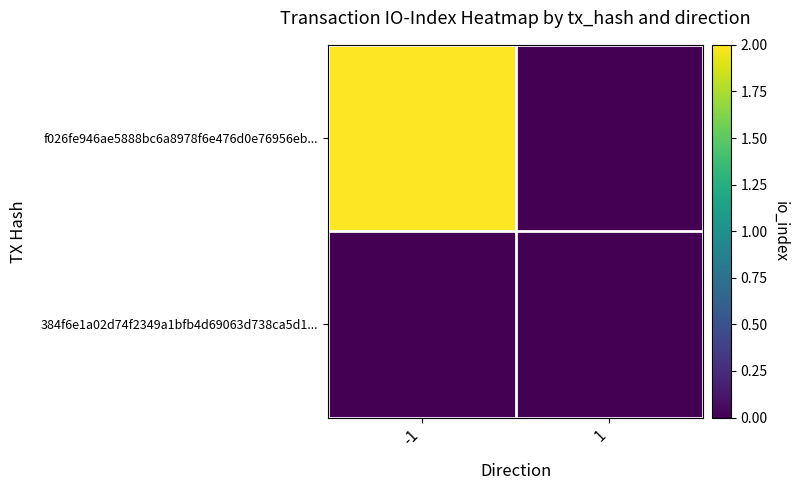

Between -1 and 1, which series saw the biggest shift?

f026fe946ae5888bc6a8978f6e476d0e76956eb...